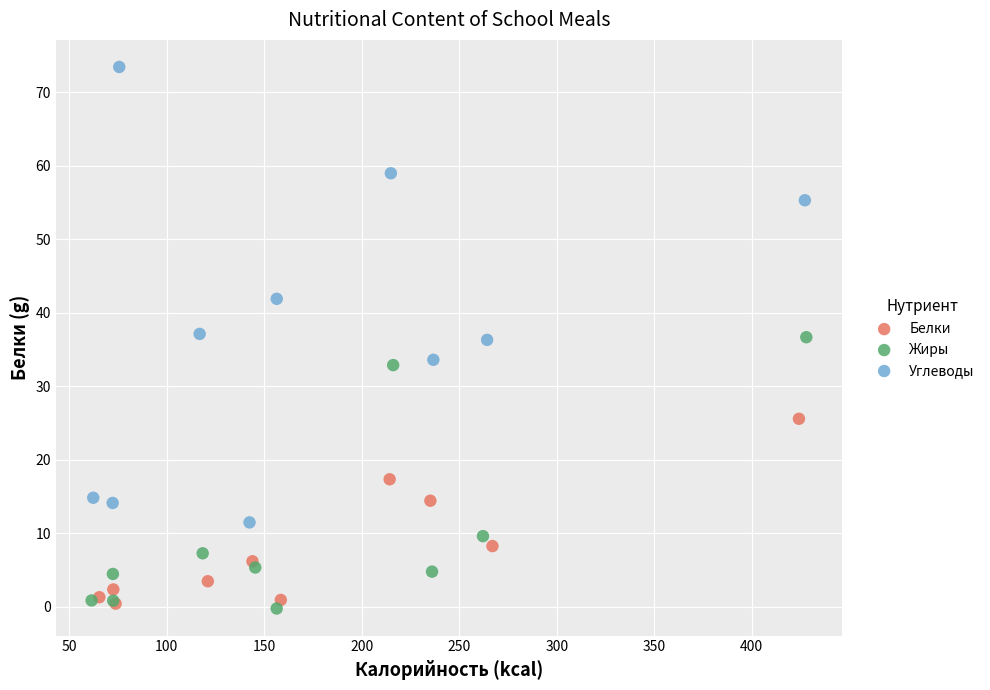

Which series has the widest spread of Y values?

Углеводы